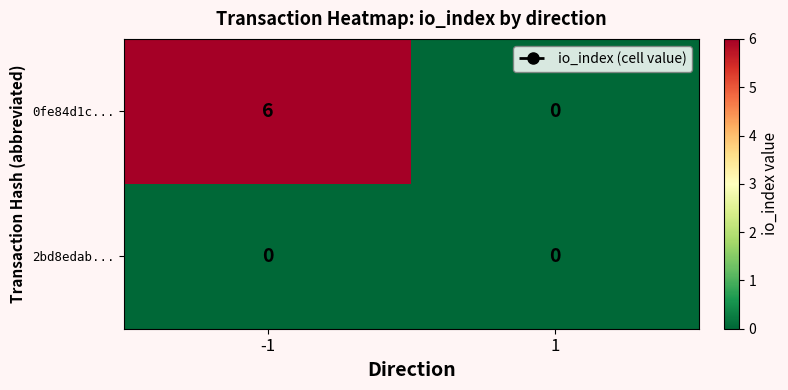

What is the greatest value displayed?

6